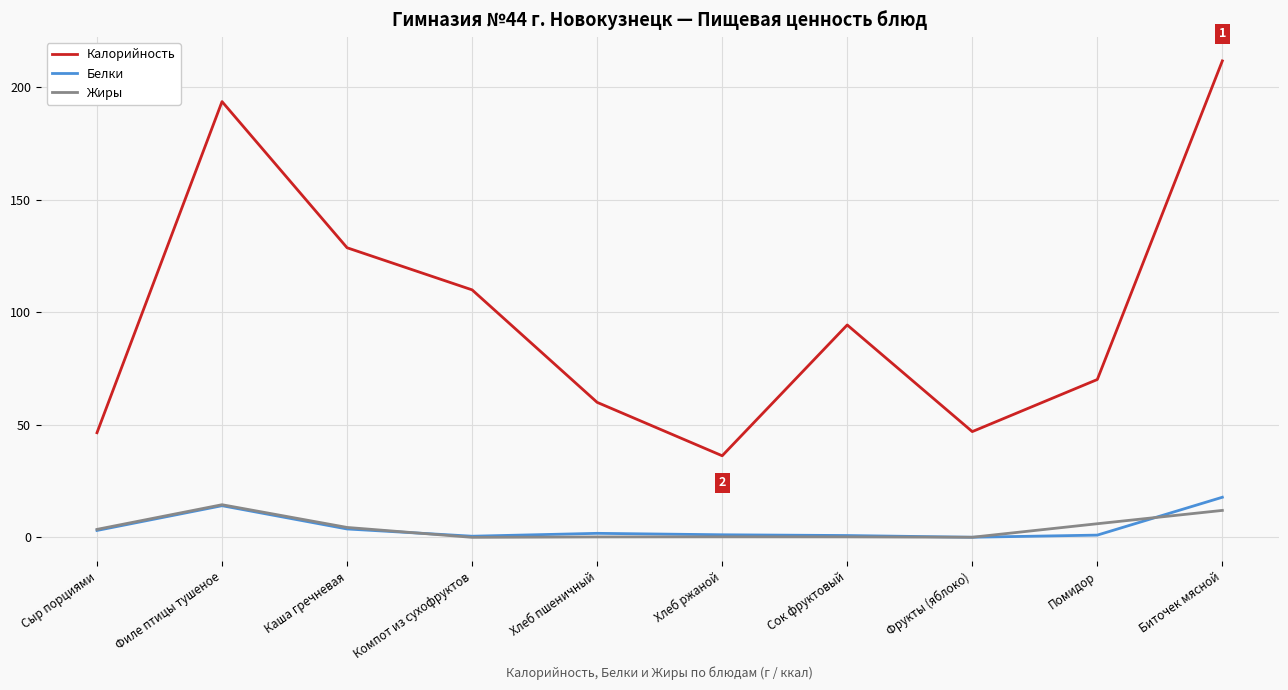

How many values in the Калорийность series are below 94?

5